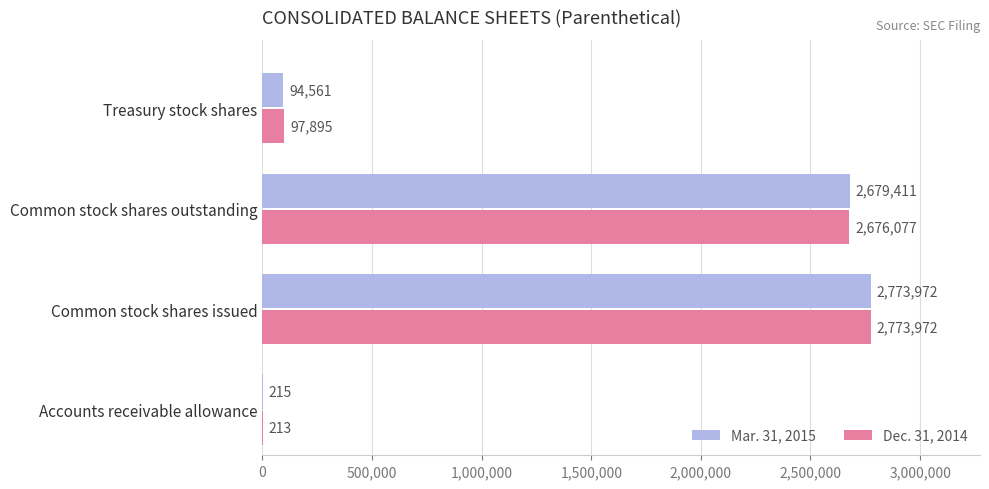

The value of Mar. 31, 2015 at Treasury stock shares is 94561. True or false?

True